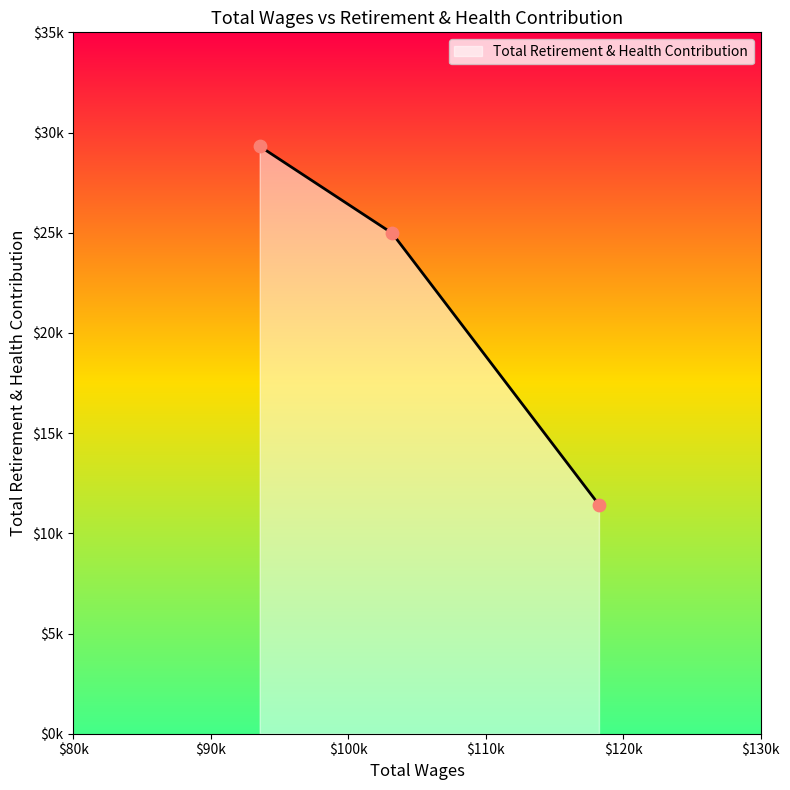

What is the change in value from 103199.0 to 93566.0?

+4340